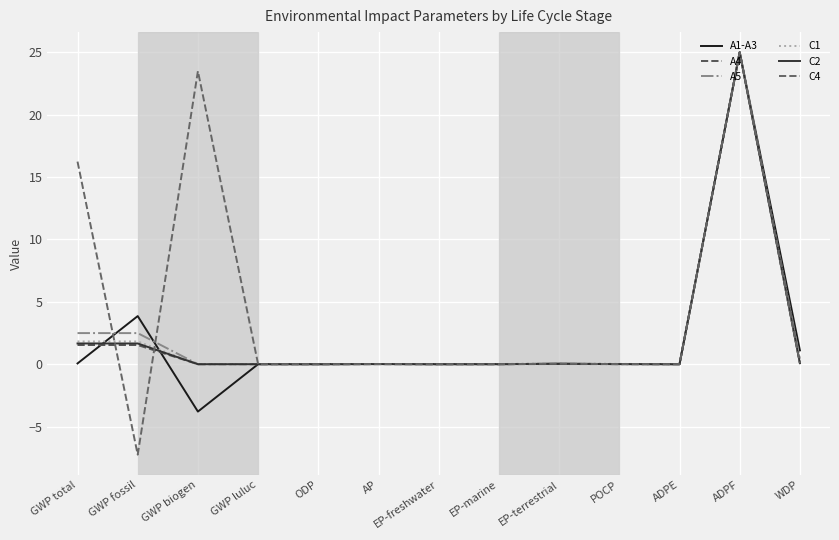

At which category does A1-A3 reach its first local peak?

GWP fossil